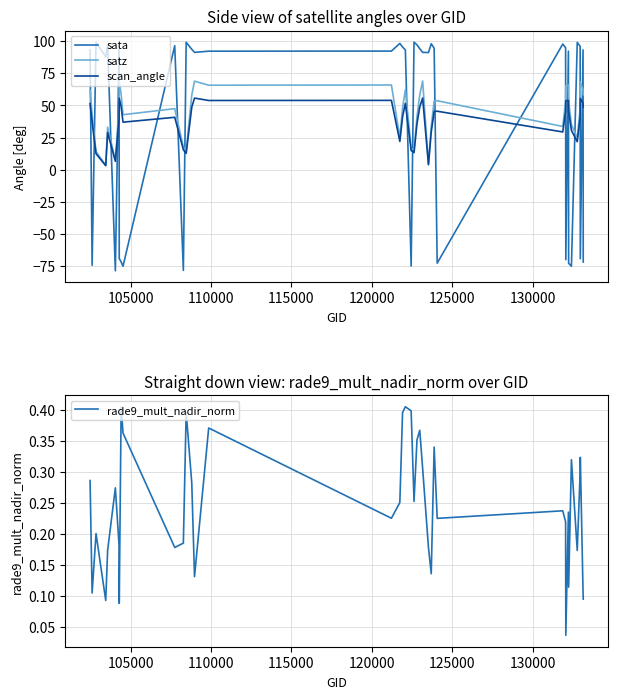

What is the highest value of the scan_angle series?

55.8